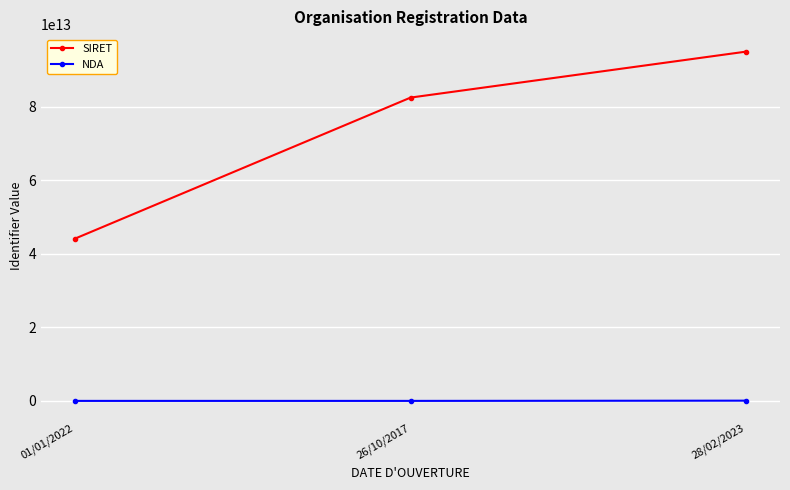

What position from the right is 28/02/2023?

1